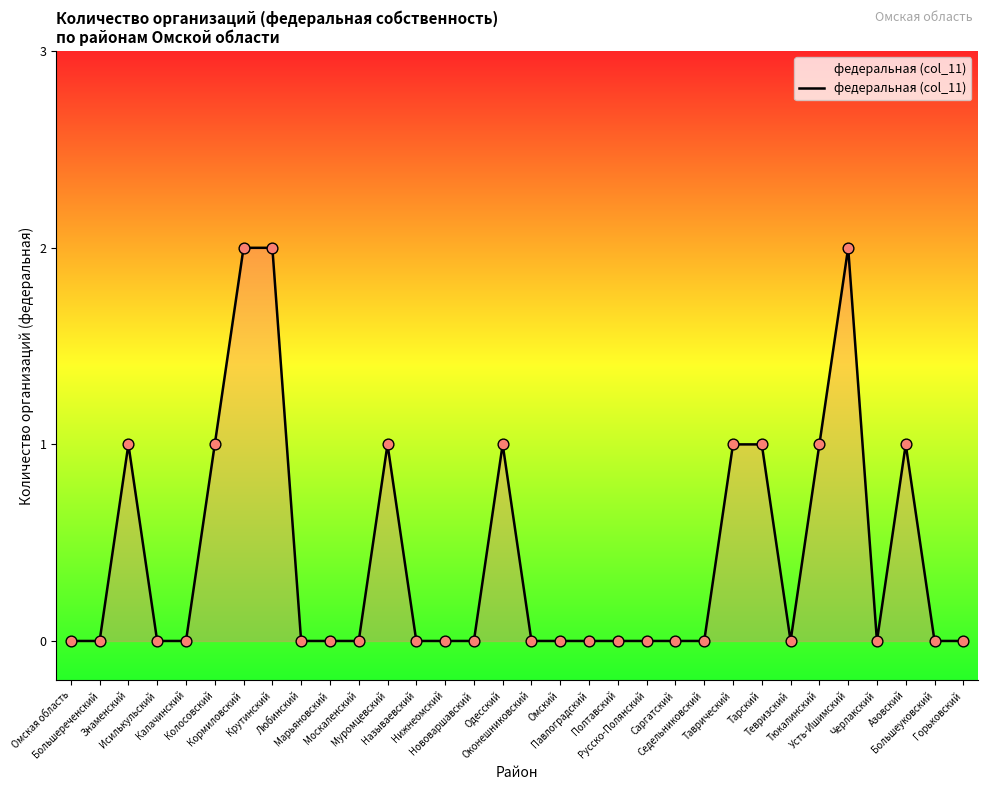

Between Азовский and Нововаршавский, which is larger?

Азовский